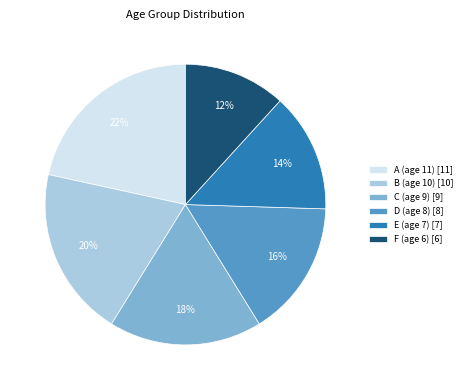

Which category has the biggest portion of the pie?

A (age 11)